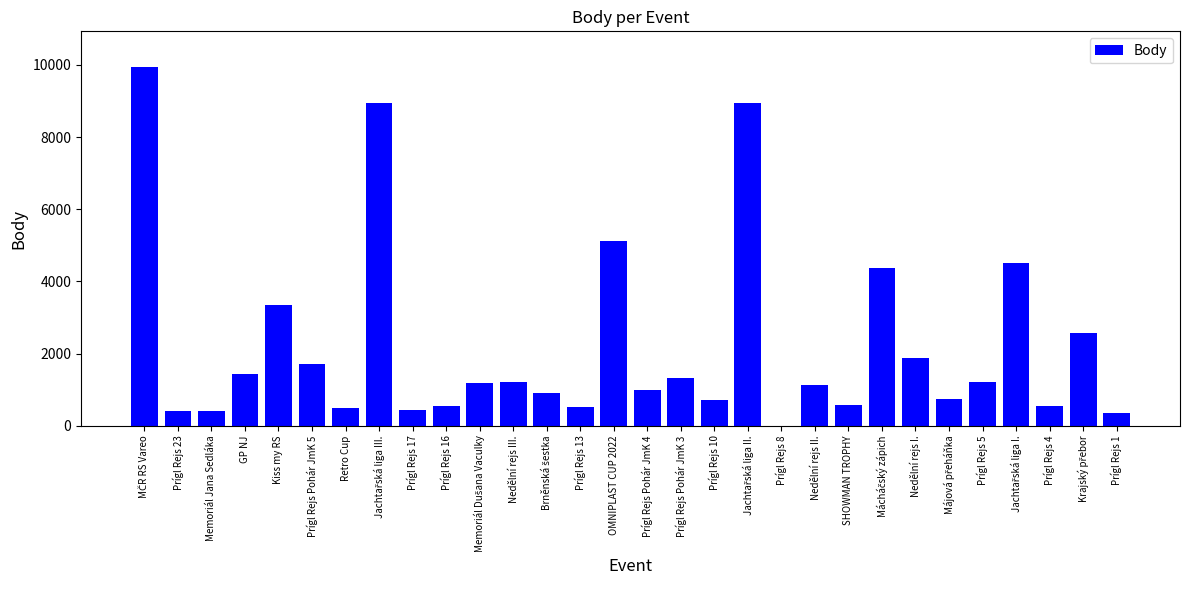

At which label is the value closest to 4968?

OMNIPLAST CUP 2022